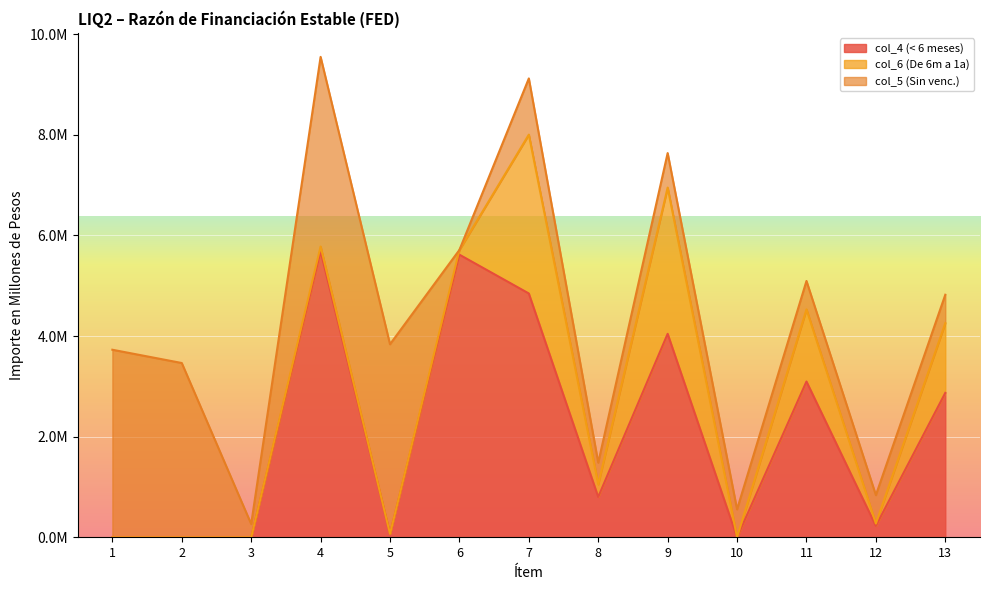

Does the chart display data point markers on the line(s)?

No